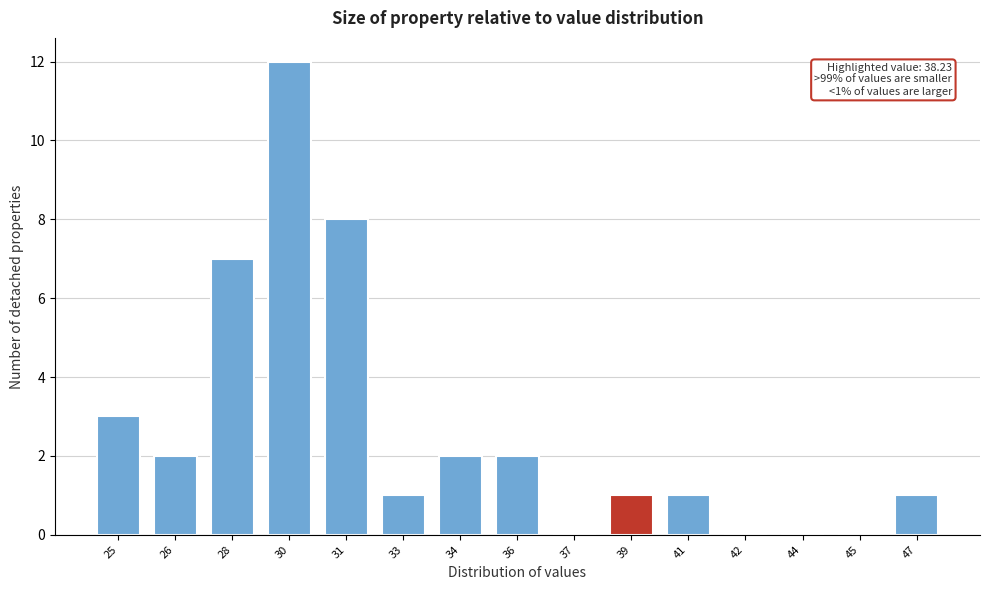

Reading right to left, extract all data points from this chart.

47=1	45=0	44=0	42=0	41=1	39=1	37=0	36=2	34=2	33=1	31=8	30=12	28=7	26=2	25=3